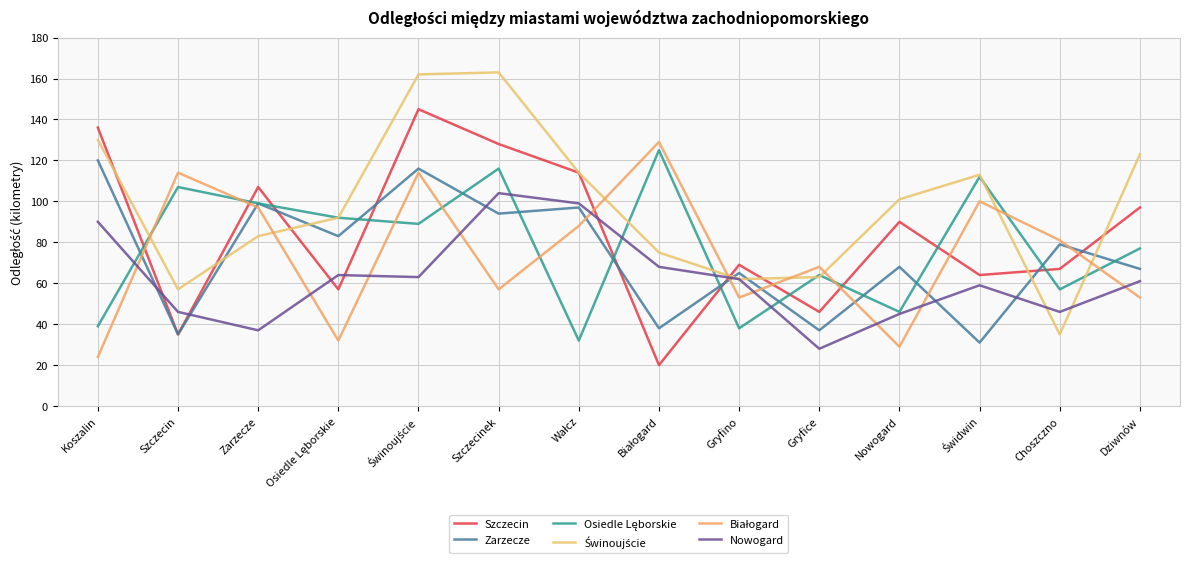

What is the label of the 6th point from the left?

Szczecinek